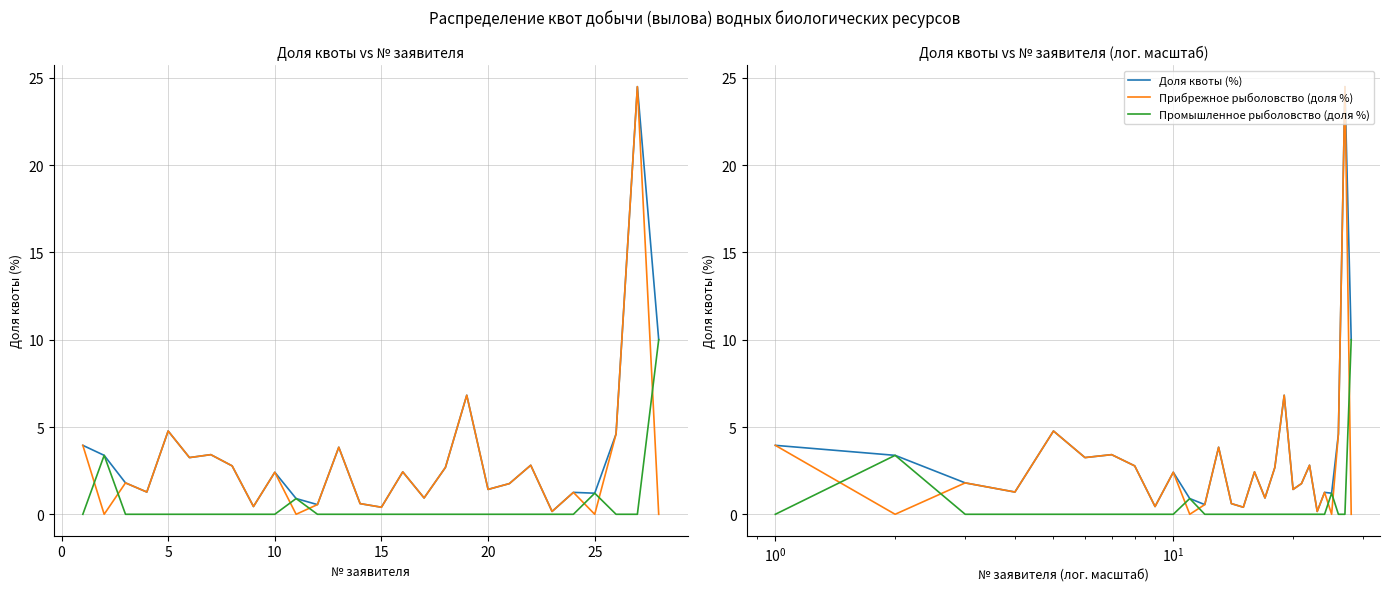

Is this an area chart (filled region under the line)?

No